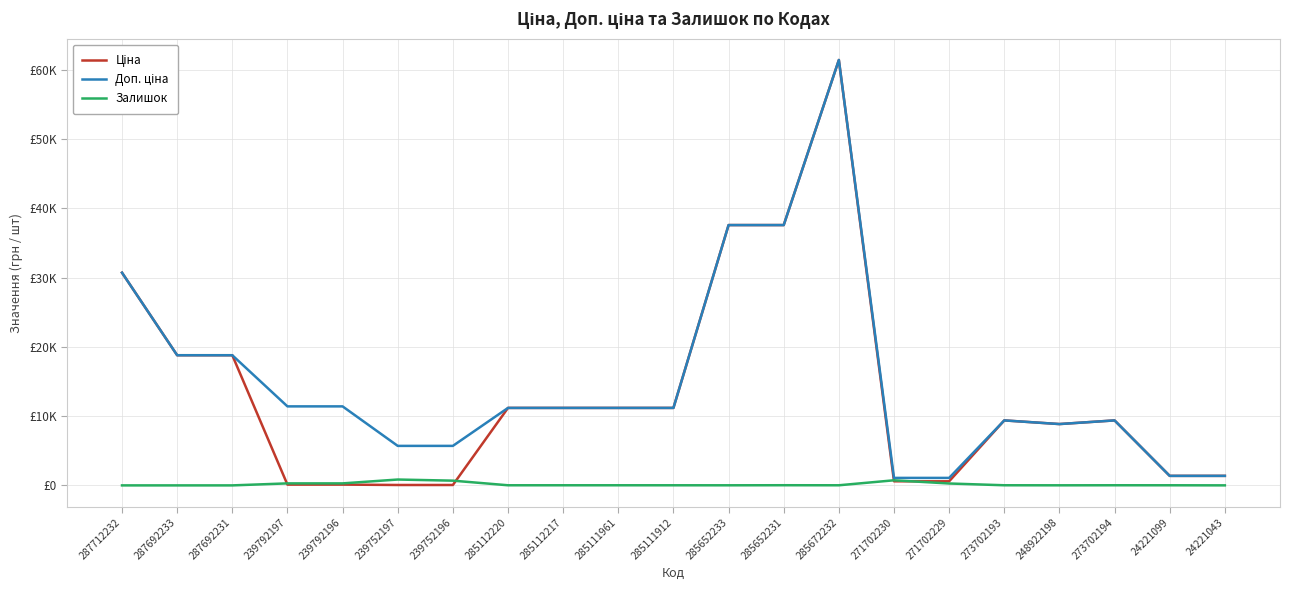

True or false: Доп. ціна and Залишок cross at least once.

False